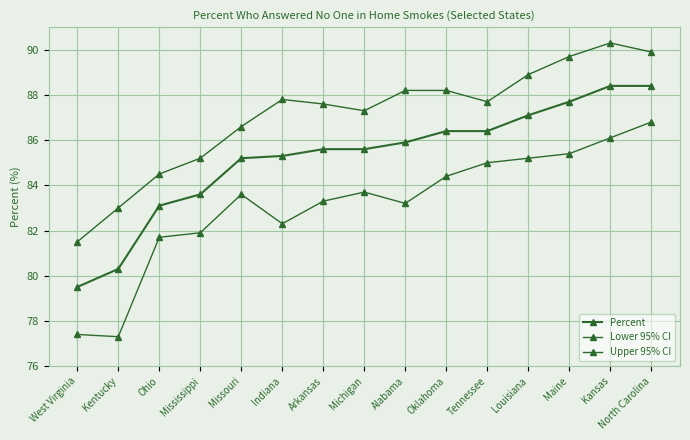

Which has a higher value, Maine or Indiana?

Maine